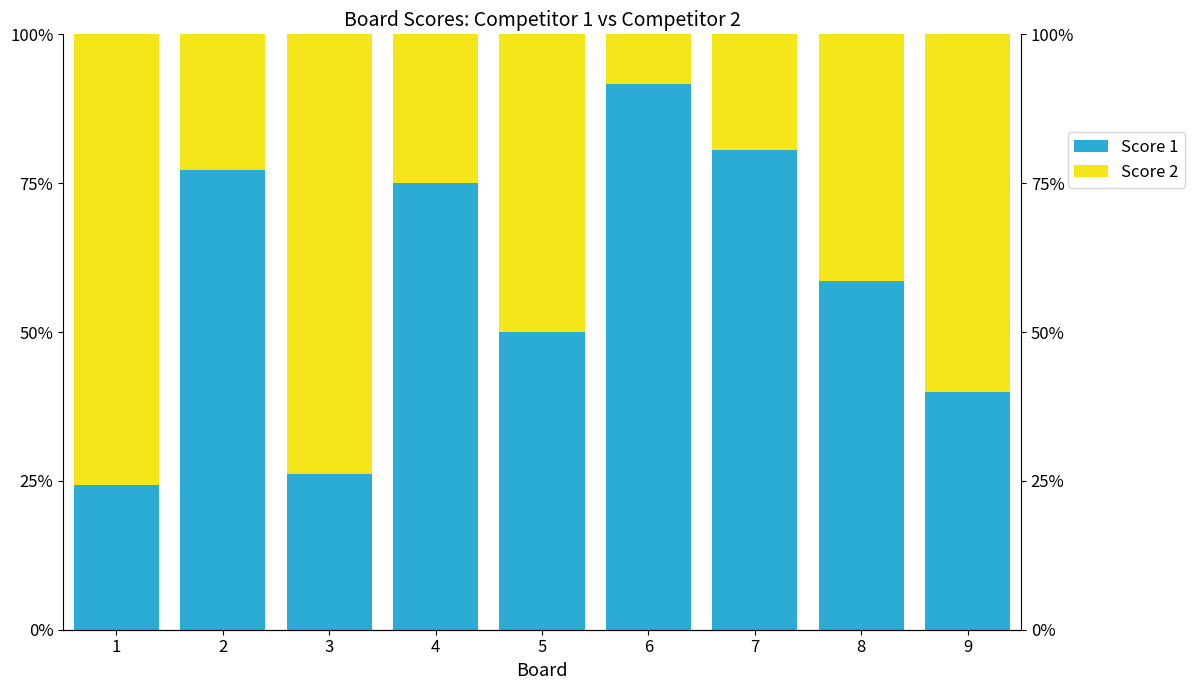

How many groups of bars are there?

9